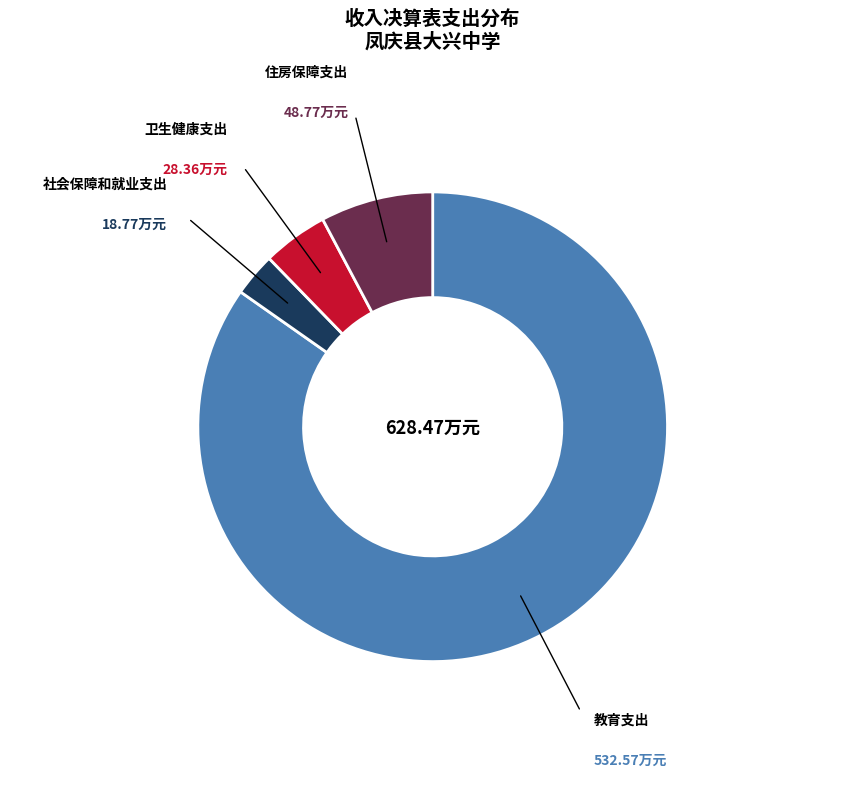

What is the majority slice?

教育支出